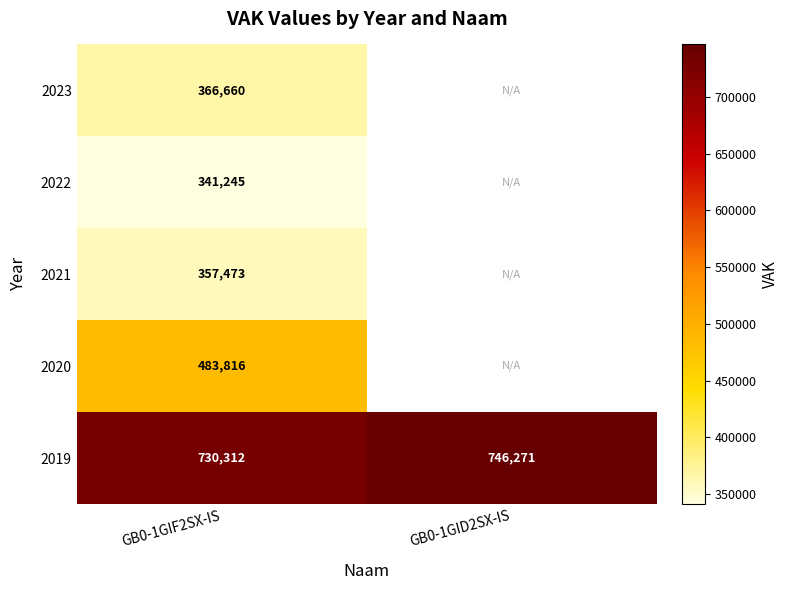

Is it true that 2019 equals 1130551.9 at GB0-1GID2SX-IS?

False